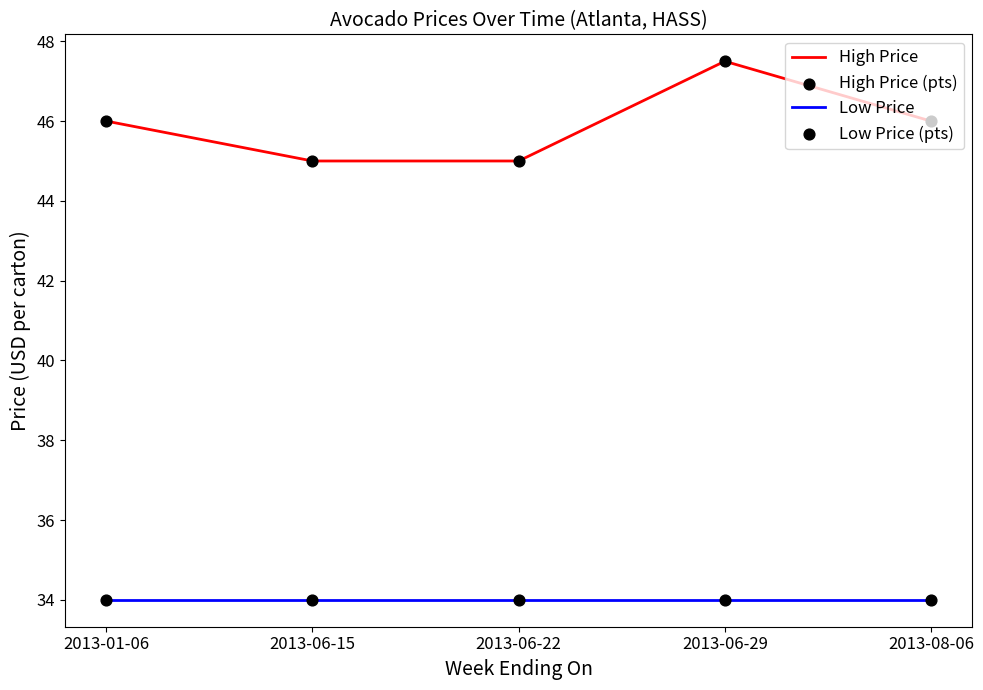

Which series changed the most between 2013-06-29 and 2013-08-06?

High Price